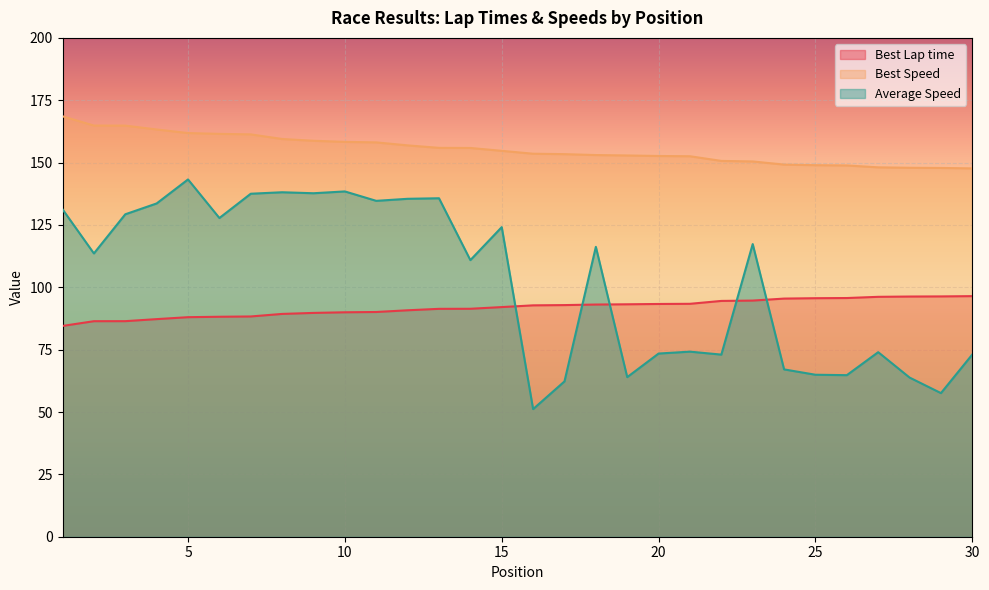

At which label is Average Speed closest to 97?

14